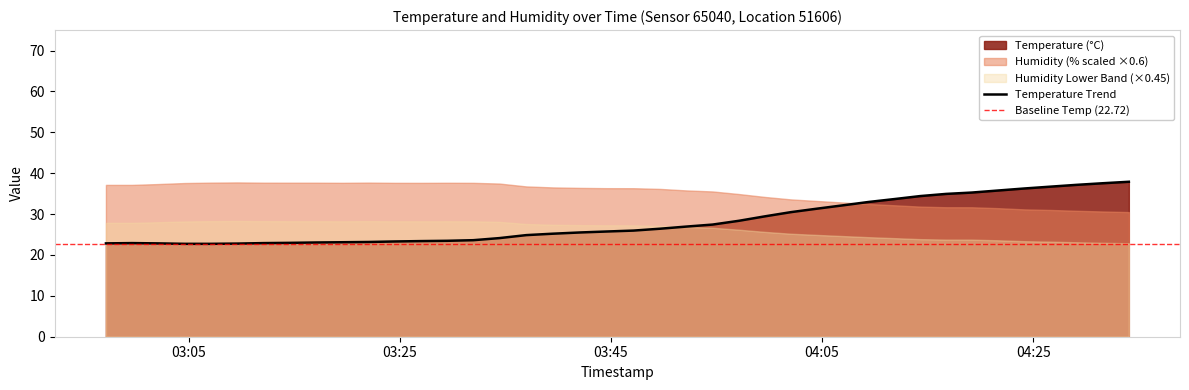

True or false: there are more than 1 points higher than both neighbors.

False